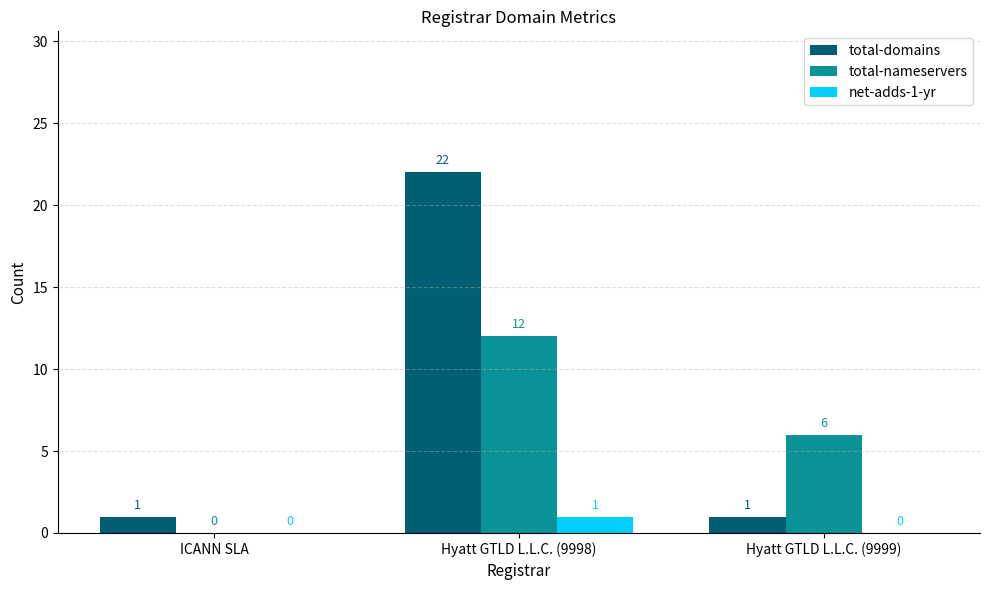

Reading left to right, transcribe all the data shown in this chart.

total-domains: 1	22	1
total-nameservers: 0	12	6
net-adds-1-yr: 0	1	0